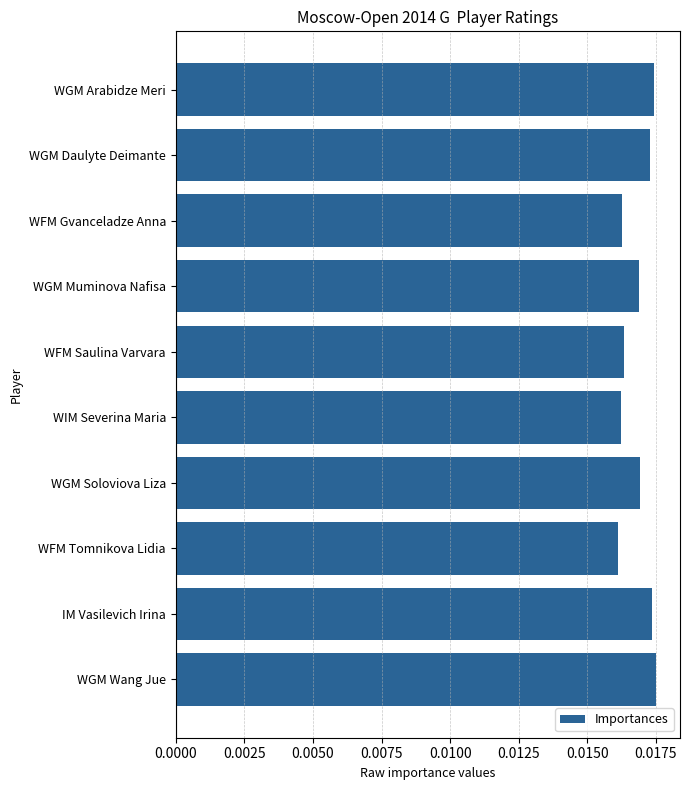

Between WGM Muminova Nafisa and WFM Gvanceladze Anna, which is larger?

WGM Muminova Nafisa